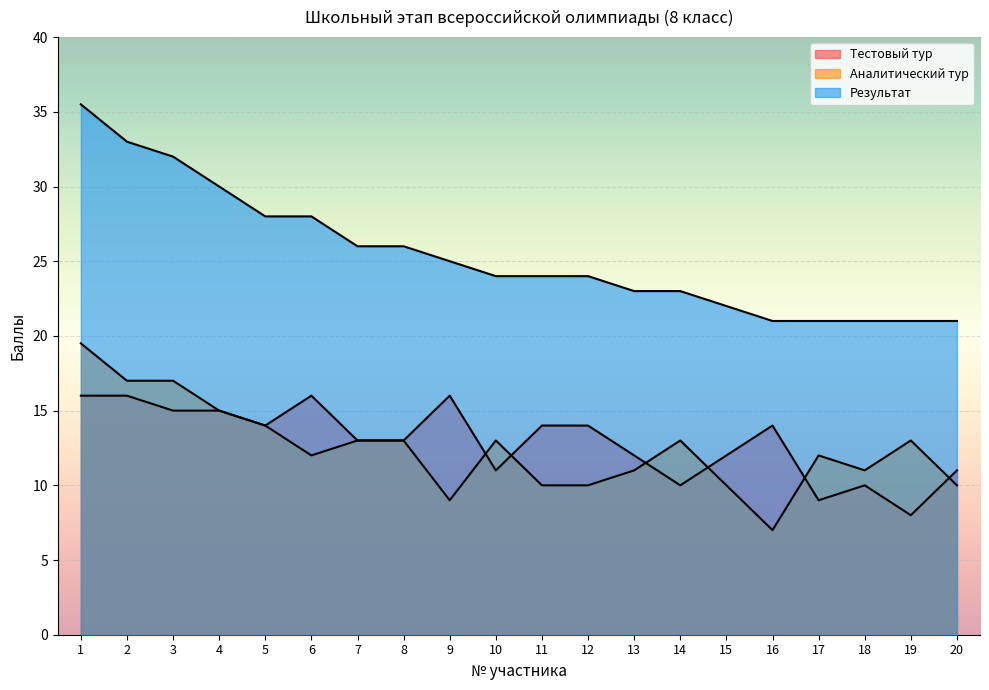

What is the difference between the highest and lowest values at 4?

15.0